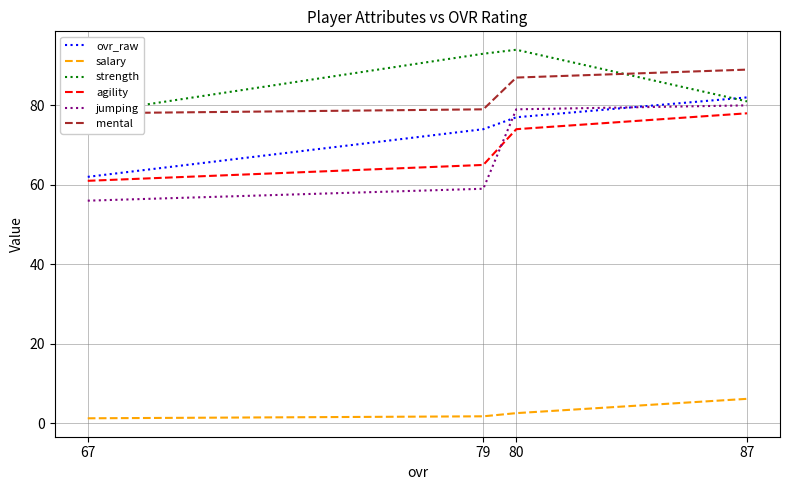

List the series in order of their peak value, highest first.

strength, mental, ovr_raw, jumping, agility, salary